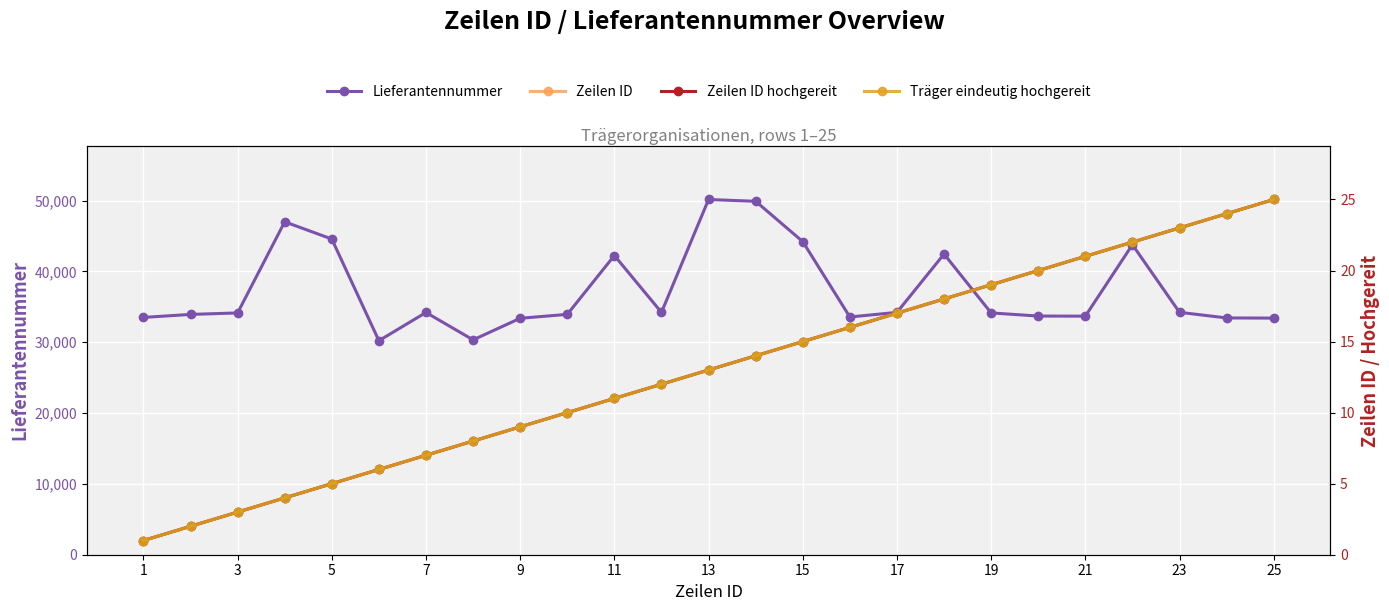

Is the value of Träger eindeutig hochgereit at 20 greater than the value of Zeilen ID hochgereit at 21?

Yes